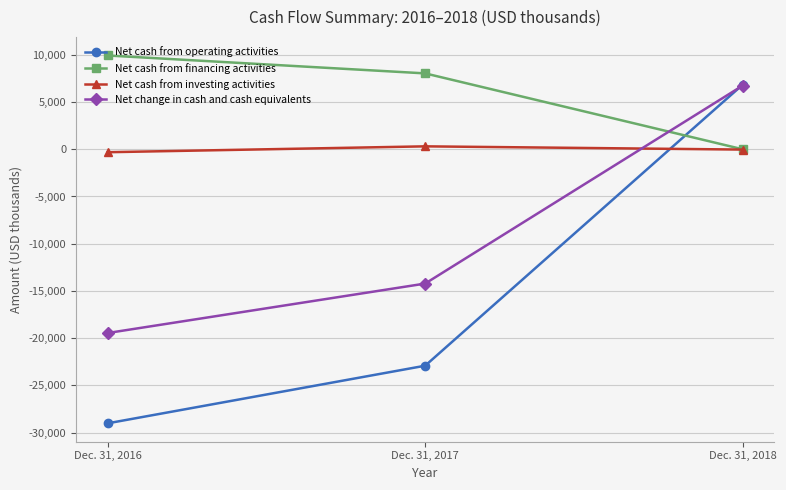

Read the Net cash from financing activities value at Dec. 31, 2016, to the nearest 100.

9900